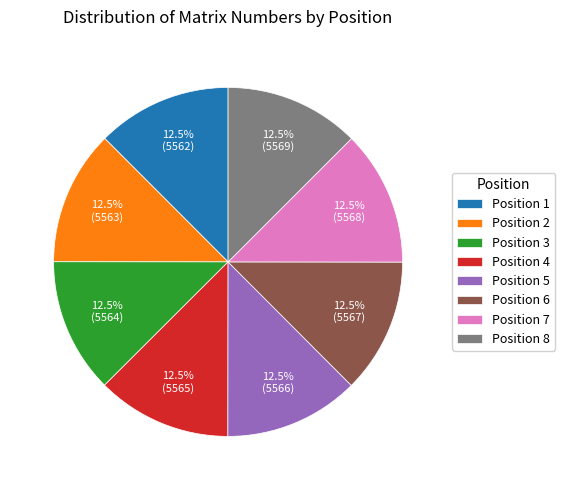

Is Position 6 the majority of the pie?

No